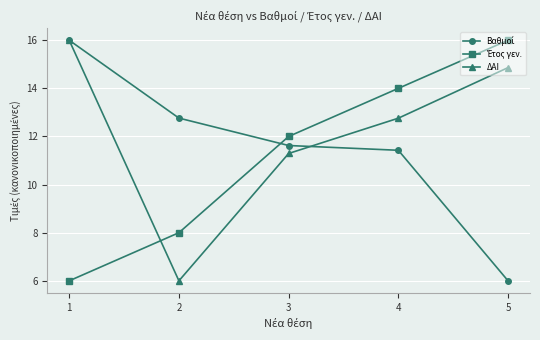

True or false: ΔΑΙ has a value of 14.9 at 5.

True